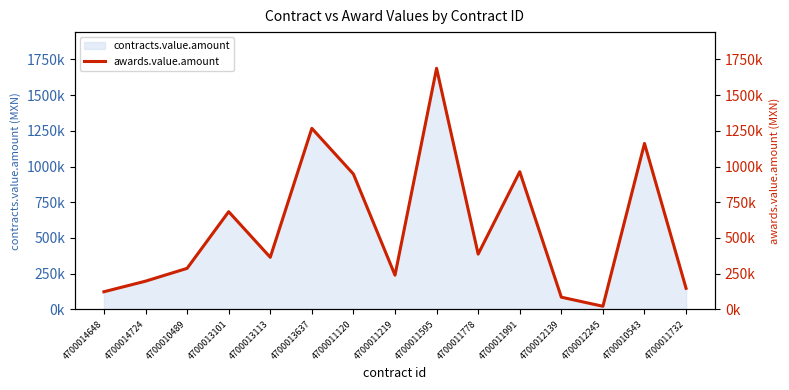

What is the average value?

571270